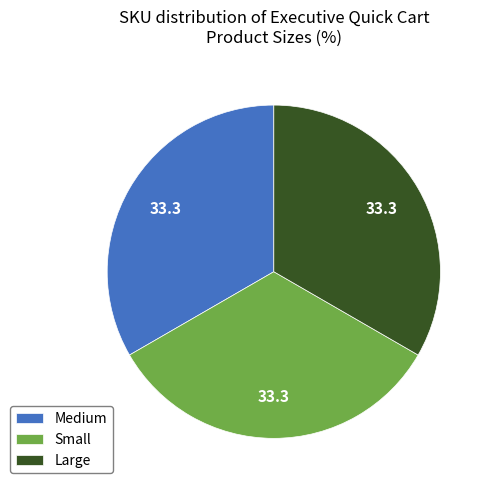

Approximately how many times larger is the value at Large compared to Medium?

1.0